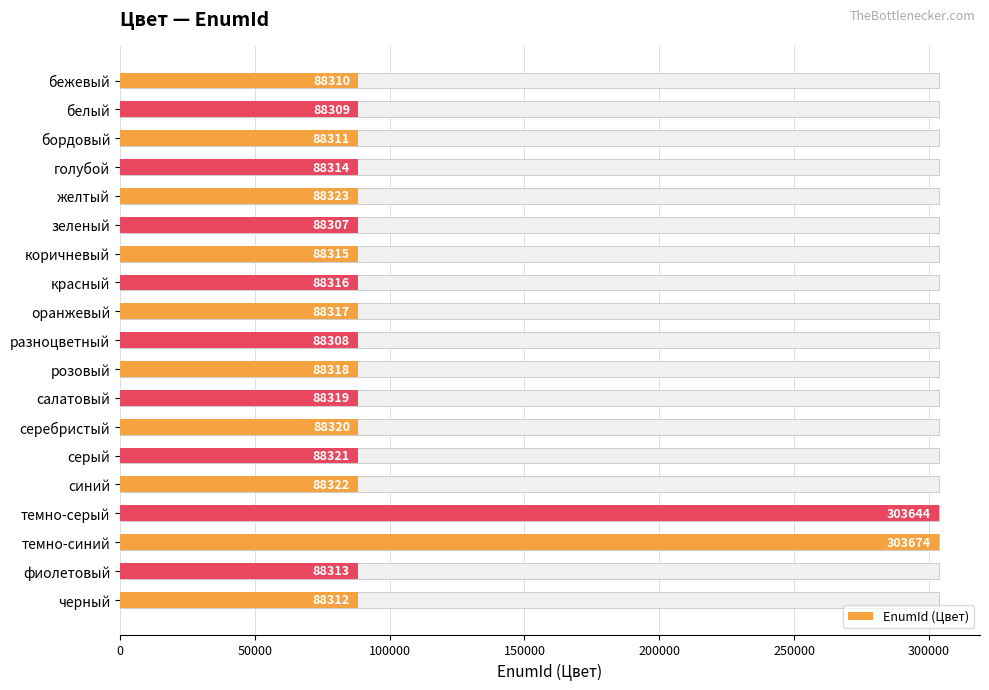

What is the change in value from серый to черный?

-9